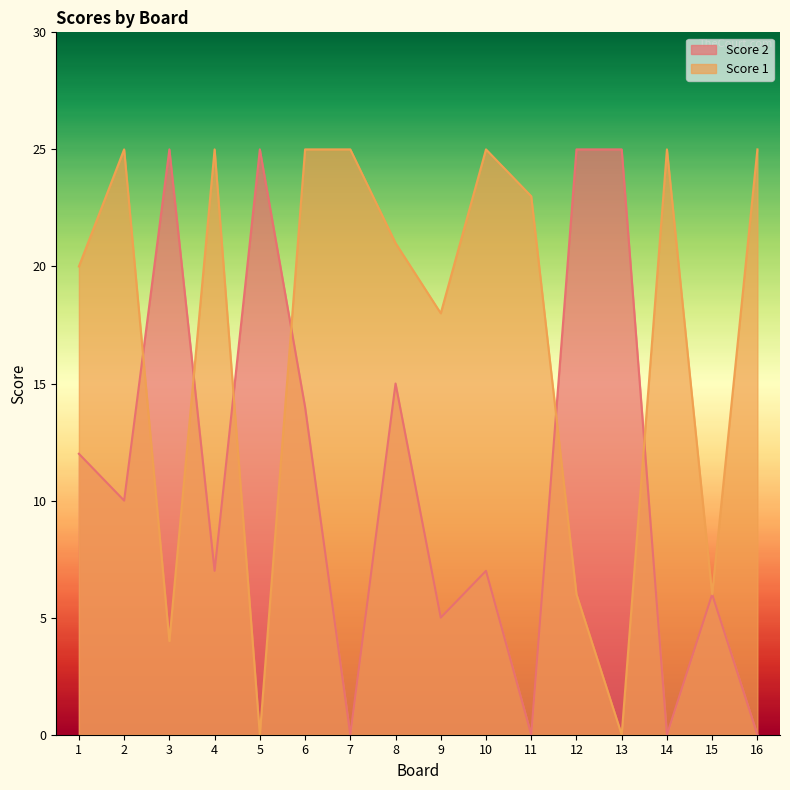

How many times do Score 2 and Score 1 cross each other?

6